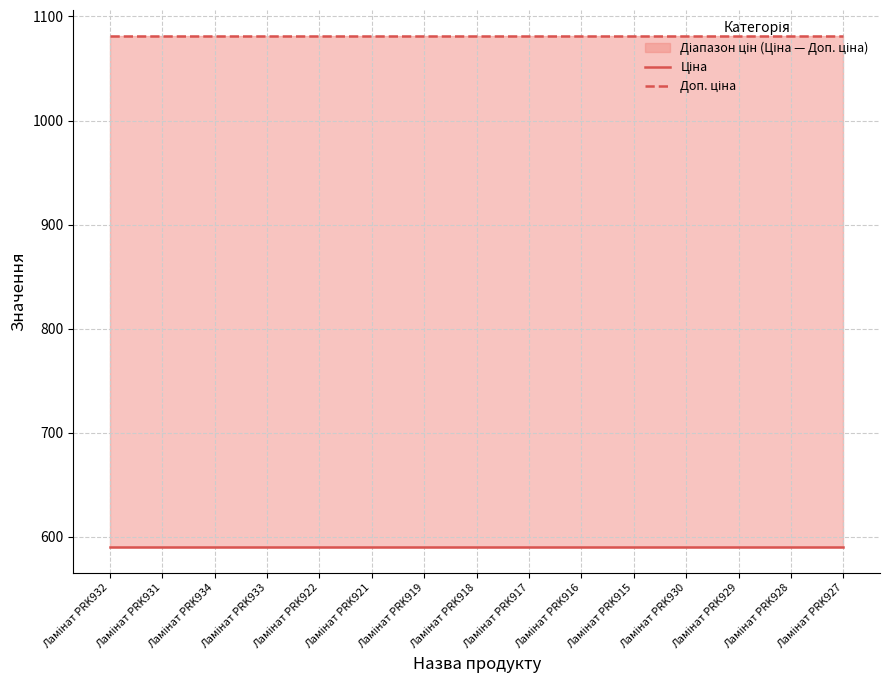

Reading left to right, transcribe all the data shown in this chart.

Ціна: 589.9	589.9	589.9	589.9	589.9	589.9	589.9	589.9	589.9	589.9	589.9	589.9	589.9	589.9	589.9
Доп. ціна: 1081.7	1081.7	1081.7	1081.7	1081.7	1081.7	1081.7	1081.7	1081.7	1081.7	1081.7	1081.7	1081.7	1081.7	1081.7